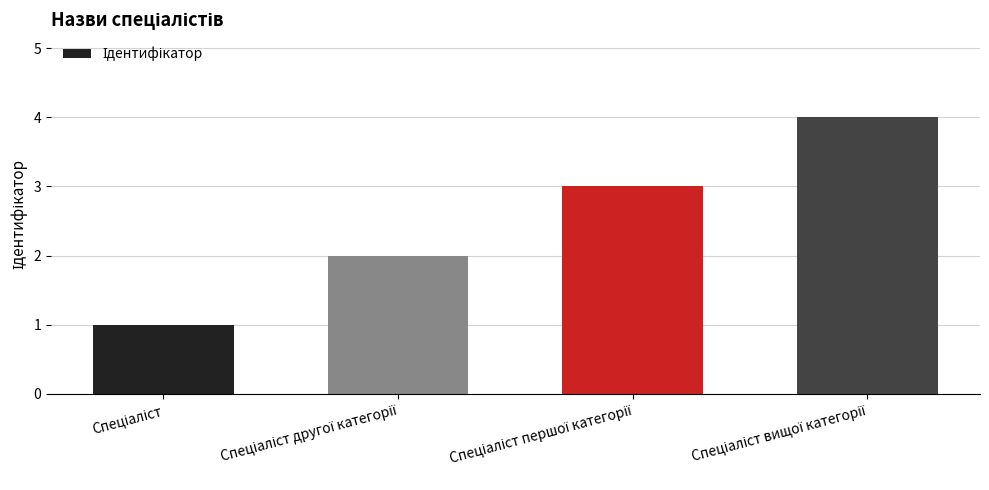

What is the sum of all values?

10